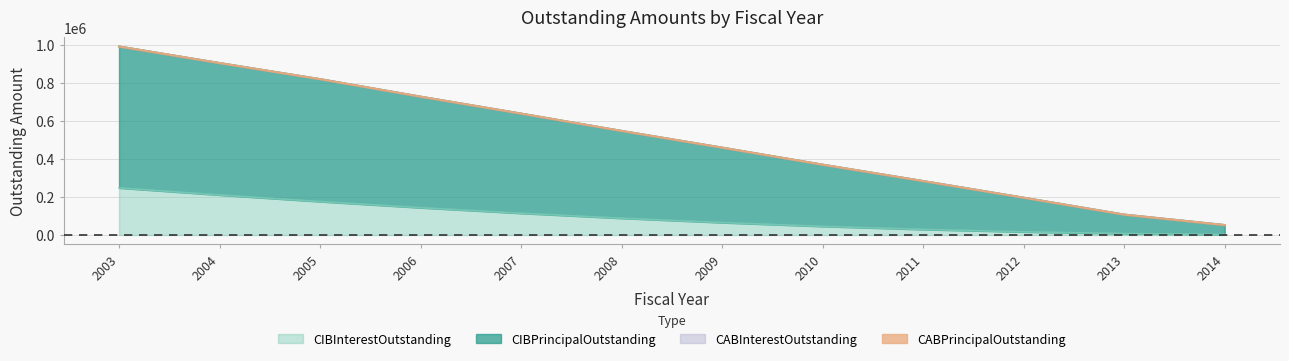

True or false: CIBPrincipalOutstanding and CIBInterestOutstanding intersect in this chart.

False